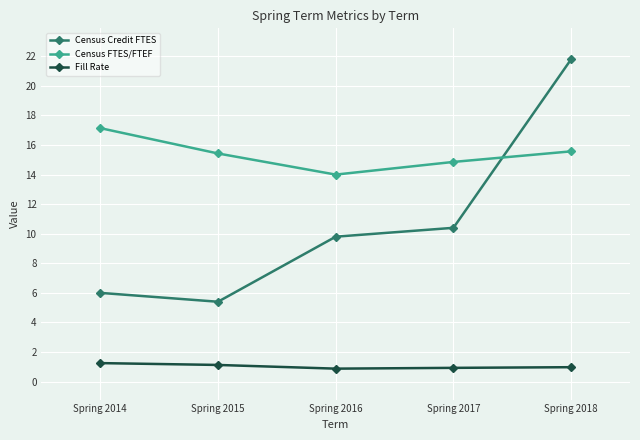

At which category does Census Credit FTES reach its first local valley?

Spring 2015